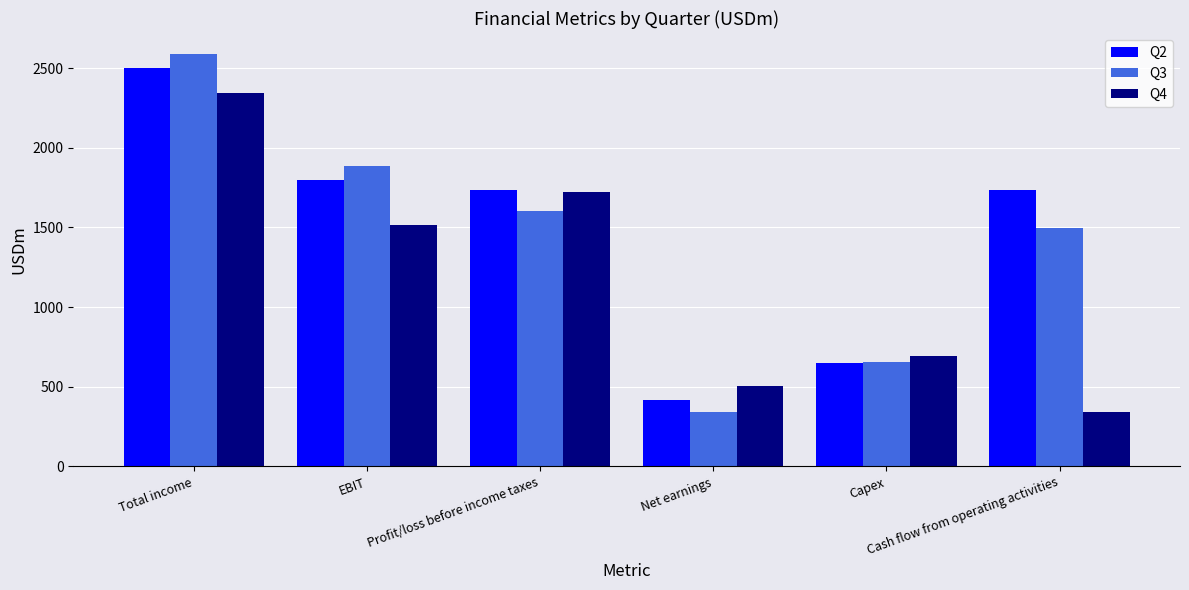

How many distinct data groups are displayed?

3